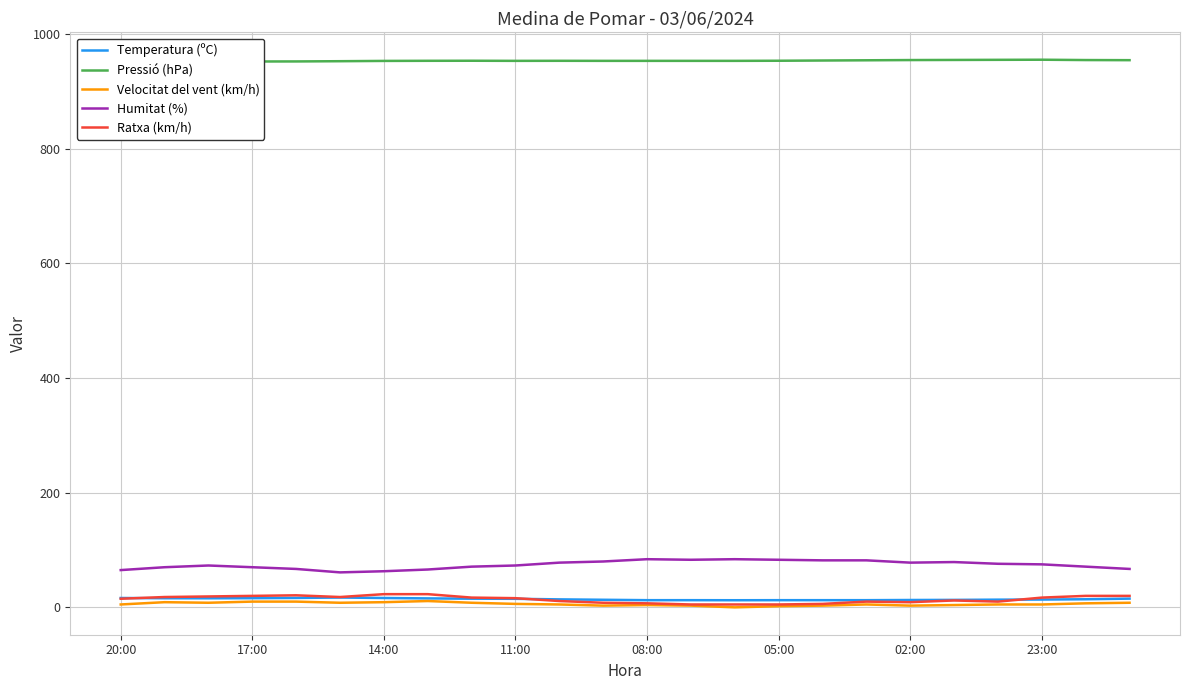

Reading left to right, list all the values displayed in this chart.

Temperatura (ºC): 16.3	15.9	15.8	16.0	16.4	17.1	16.3	15.6	15.1	14.9	13.9	13.2	12.5	12.5	12.4	12.5	12.5	12.5	12.8	13.0	13.4	13.6	14.1	15.2
Pressió (hPa): 951.7	951.9	952.2	952.4	952.5	952.9	953.4	953.6	953.7	953.5	953.6	953.5	953.5	953.5	953.5	953.7	954.1	954.5	954.9	955.1	955.3	955.5	954.9	954.7
Velocitat del vent (km/h): 5.0	9.0	8.0	10.0	10.0	8.0	9.0	11.0	8.0	6.0	5.0	3.0	4.0	3.0	0.0	2.0	3.0	5.0	3.0	4.0	5.0	5.0	7.0	8.0
Humitat (%): 65.0	70.0	73.0	70.0	67.0	61.0	63.0	66.0	71.0	73.0	78.0	80.0	84.0	83.0	84.0	83.0	82.0	82.0	78.0	79.0	76.0	75.0	71.0	67.0
Ratxa (km/h): 15.0	18.0	19.0	20.0	21.0	18.0	23.0	23.0	17.0	16.0	11.0	8.0	7.0	5.0	5.0	5.0	6.0	10.0	9.0	12.0	10.0	17.0	20.0	20.0